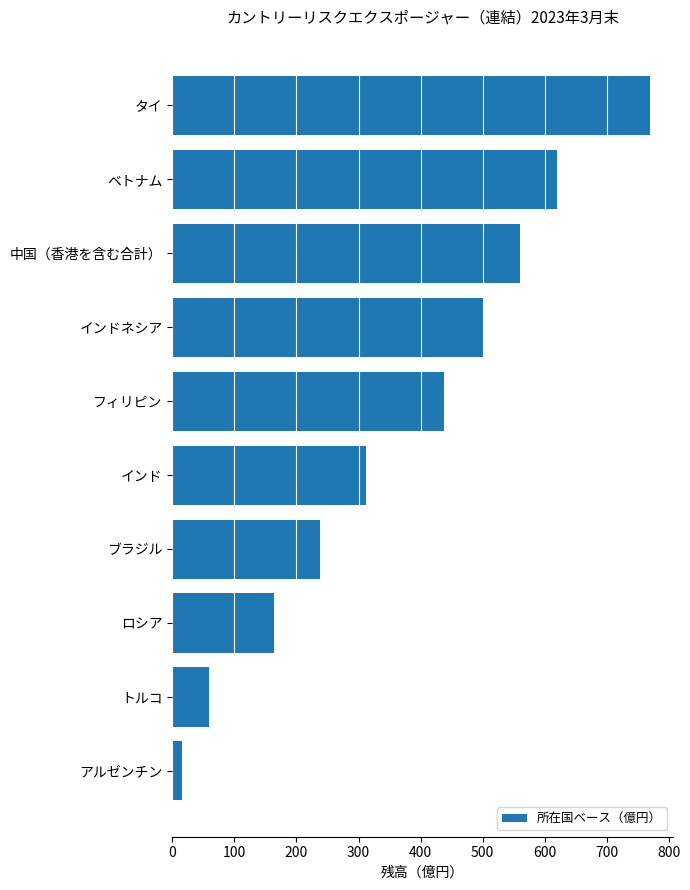

Count the number of data series in this chart.

1